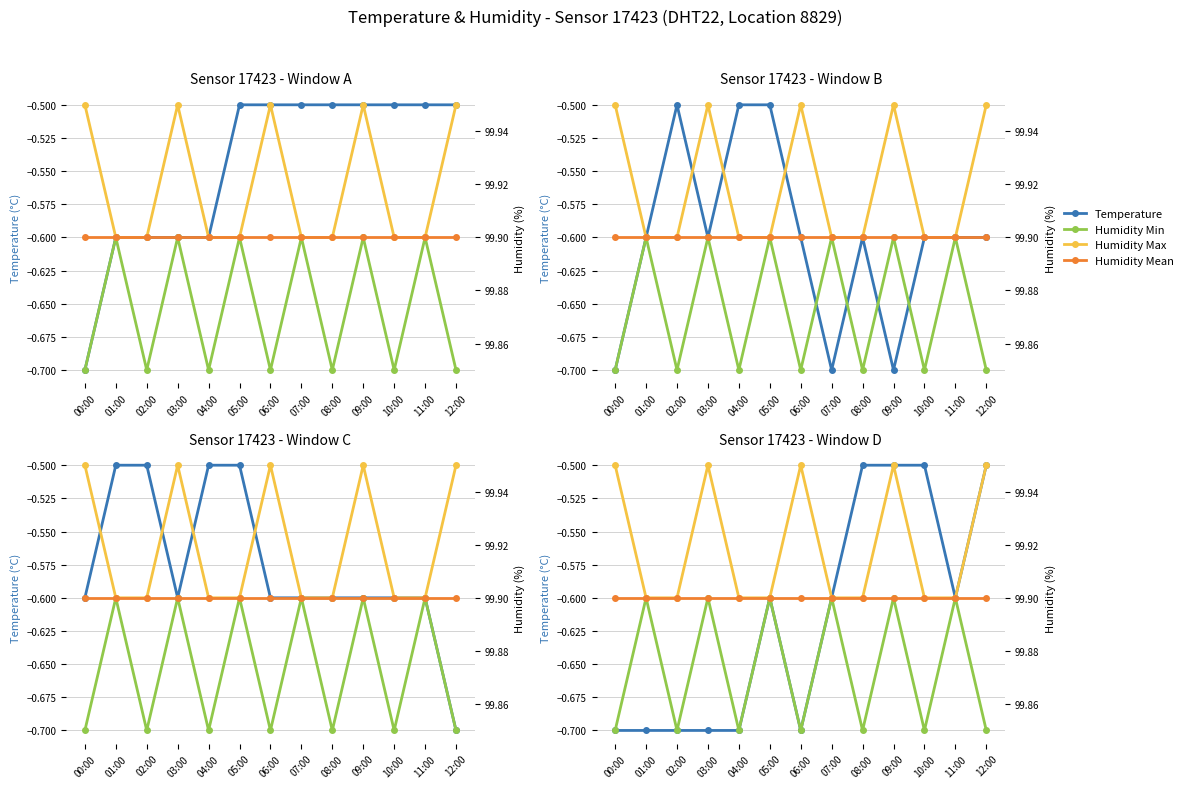

What is the average value of the Humidity Mean series?

99.9